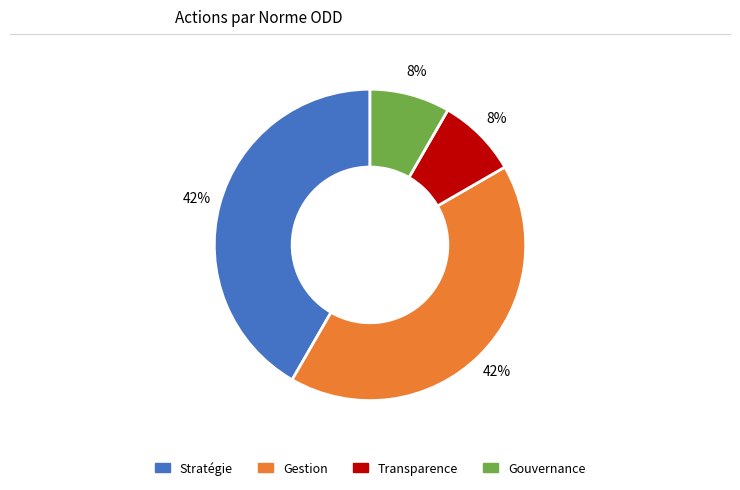

Does any single category account for the majority?

No